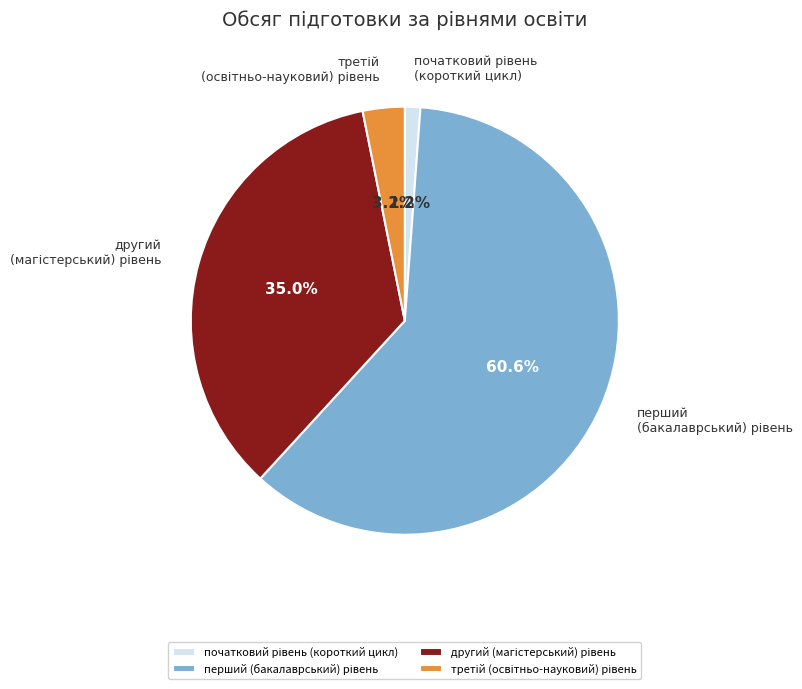

Does any single category account for the majority?

Yes